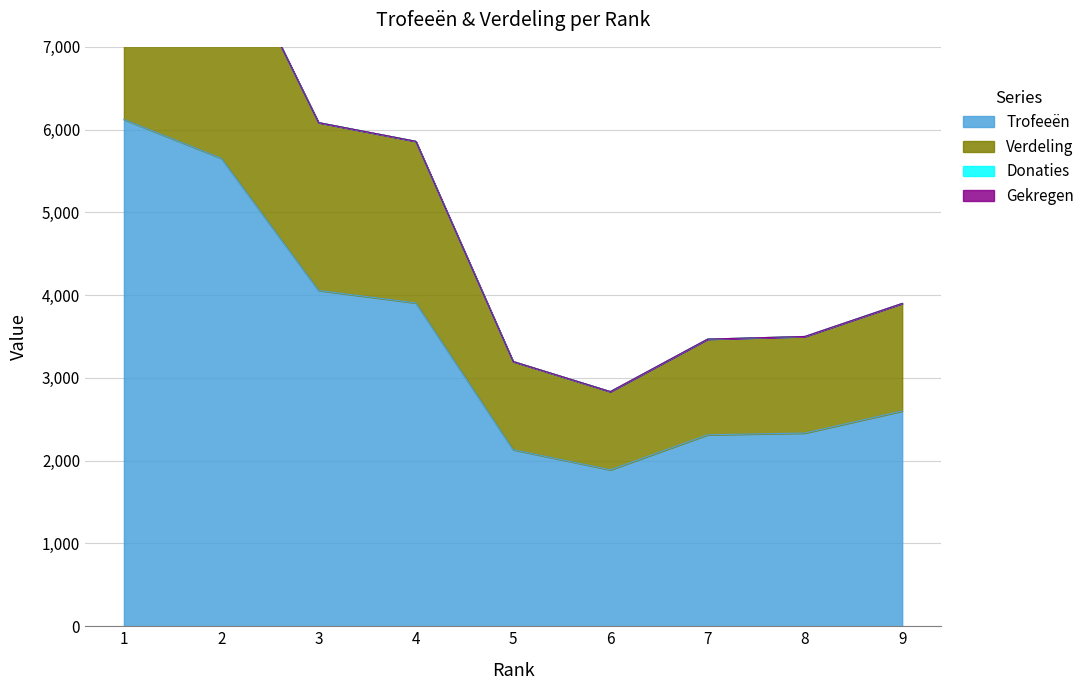

Which series changed the most between 1 and 4?

Verdeling